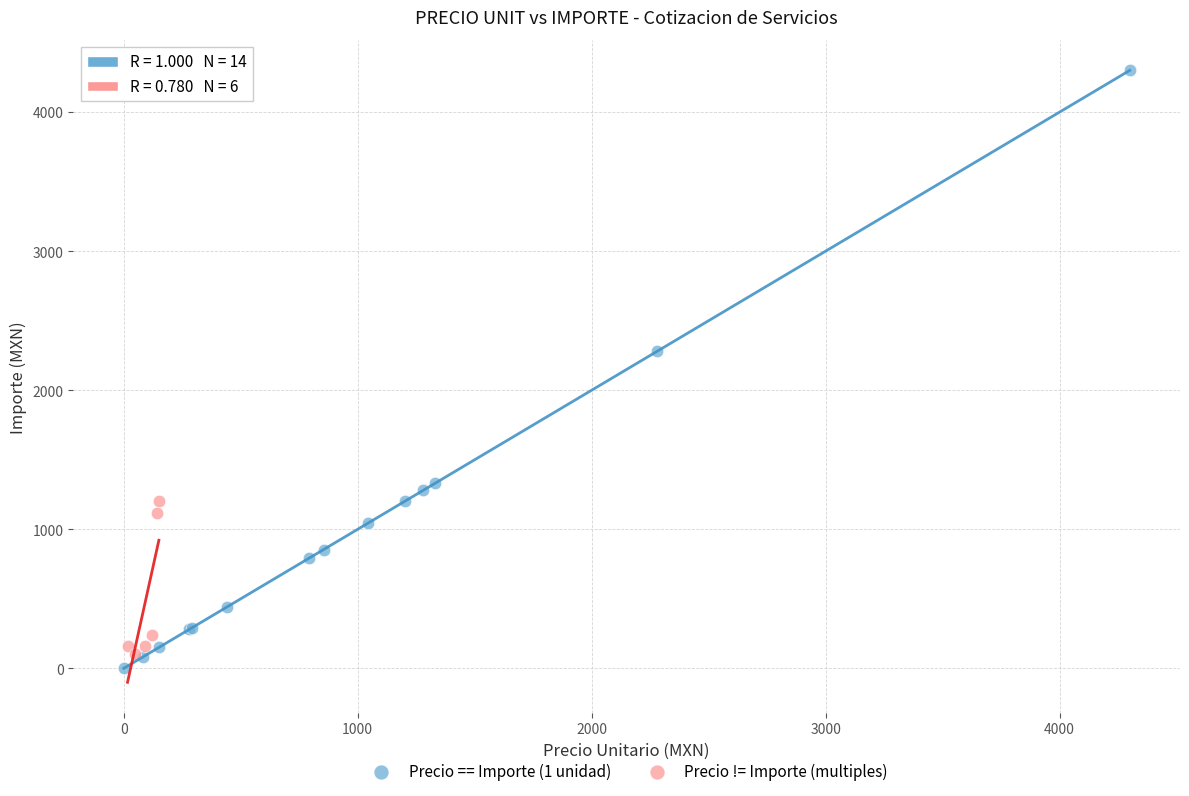

Which series reaches the maximum Y coordinate?

Precio == Importe (1 unidad)